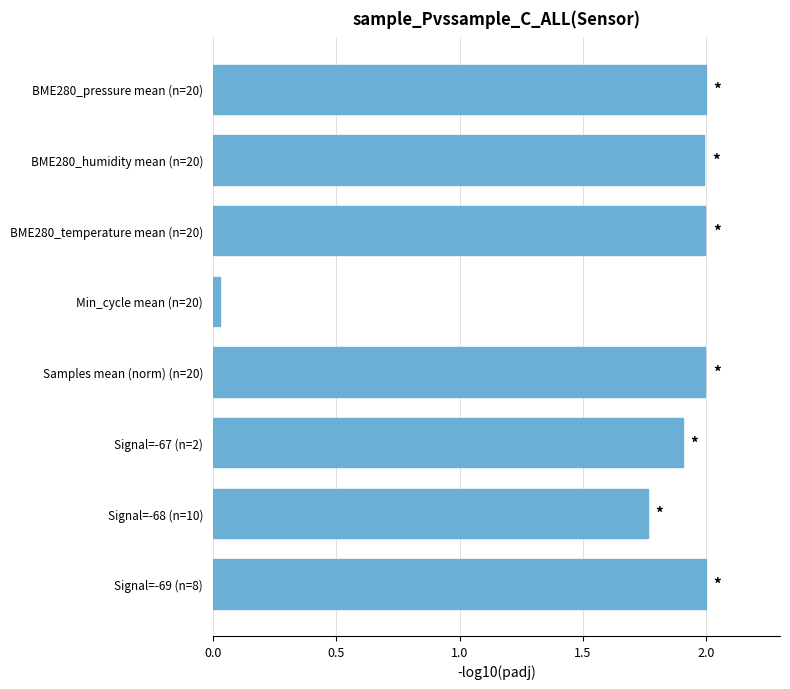

What is the difference between the maximum and minimum values?

2.0